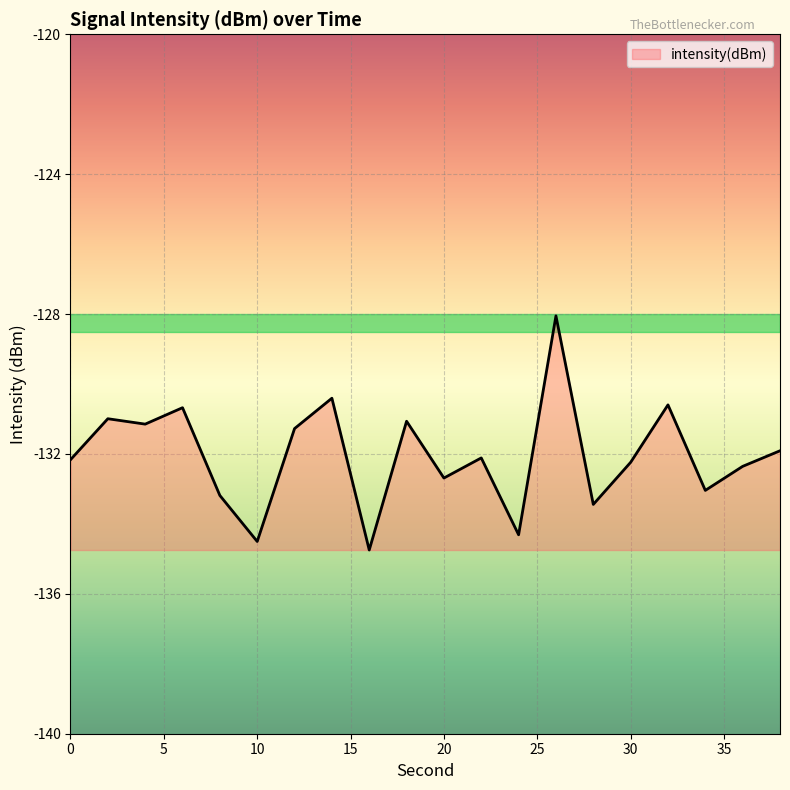

What is the greatest value displayed?

-128.1